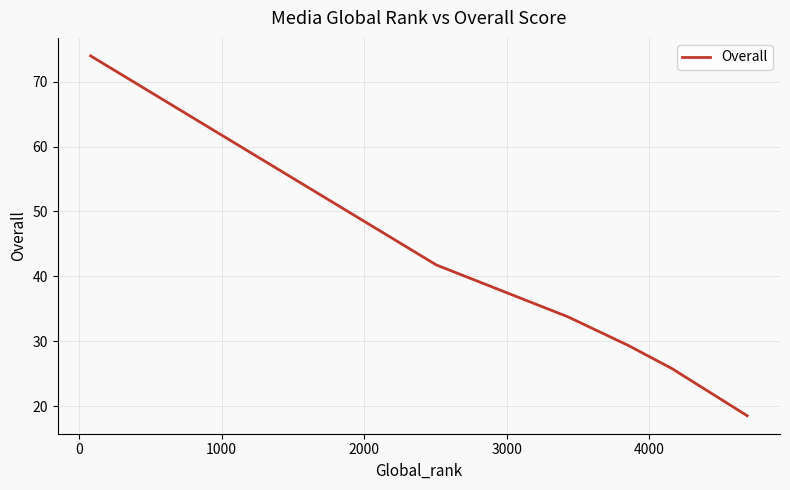

What is the minimum value shown in the chart?

18.5